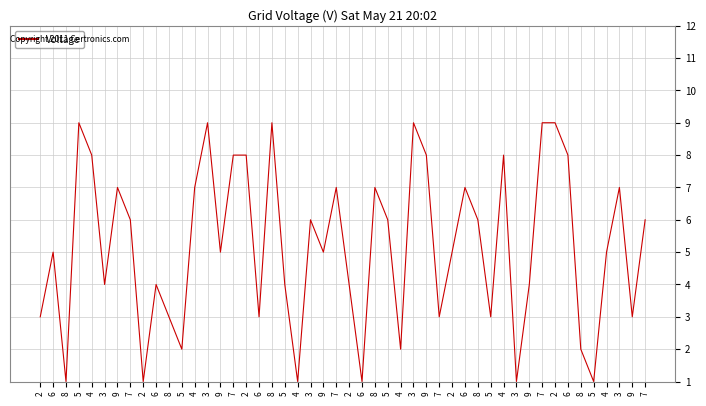

Which series changed the most between 4 and 9?

col_8